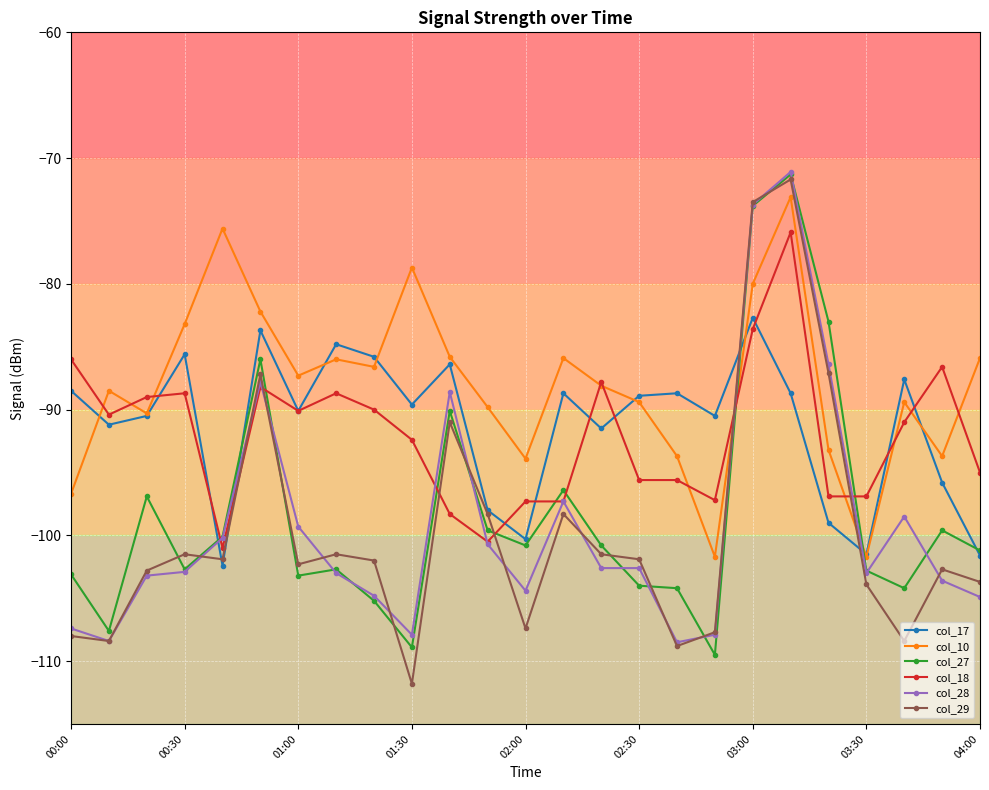

What is the value of the col_18 point at the 10th from the left?

-92.4